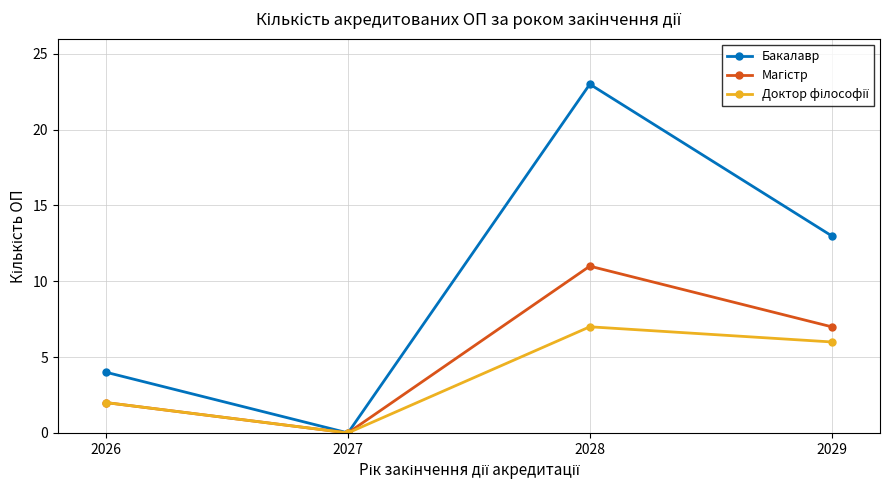

What is the maximum value shown in the chart?

23